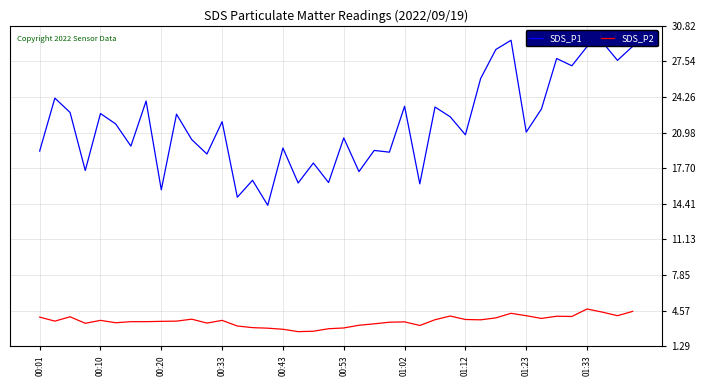

List the series in order of their peak value, lowest first.

SDS_P2, SDS_P1